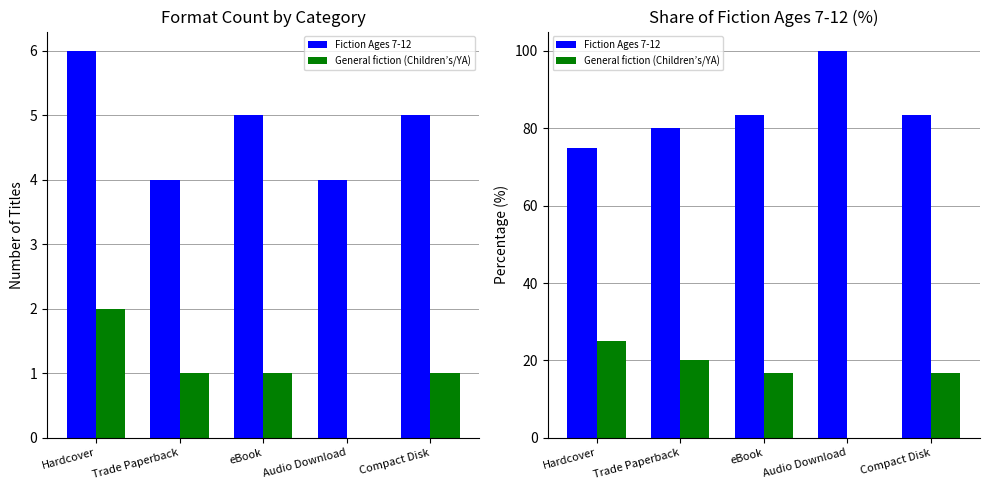

Does the chart contain any negative values?

No